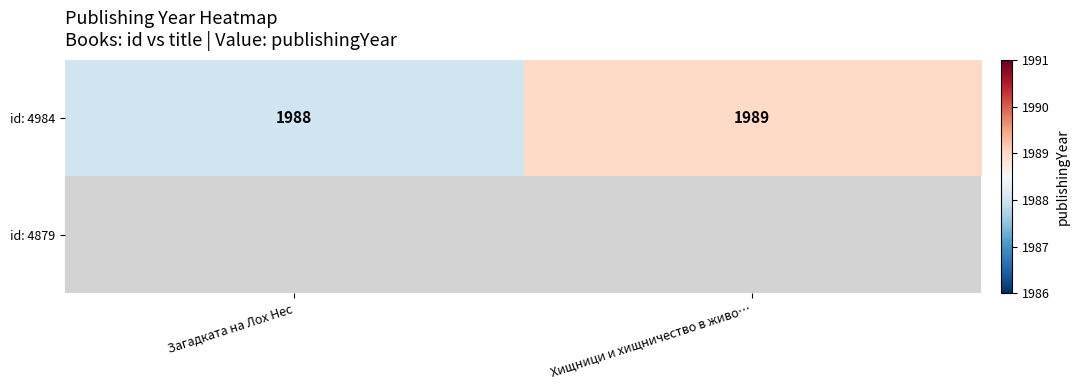

What is the sum of the id: 4984 values at Загадката на Лох Нес and Хищници и хищничество в живо…?

3977